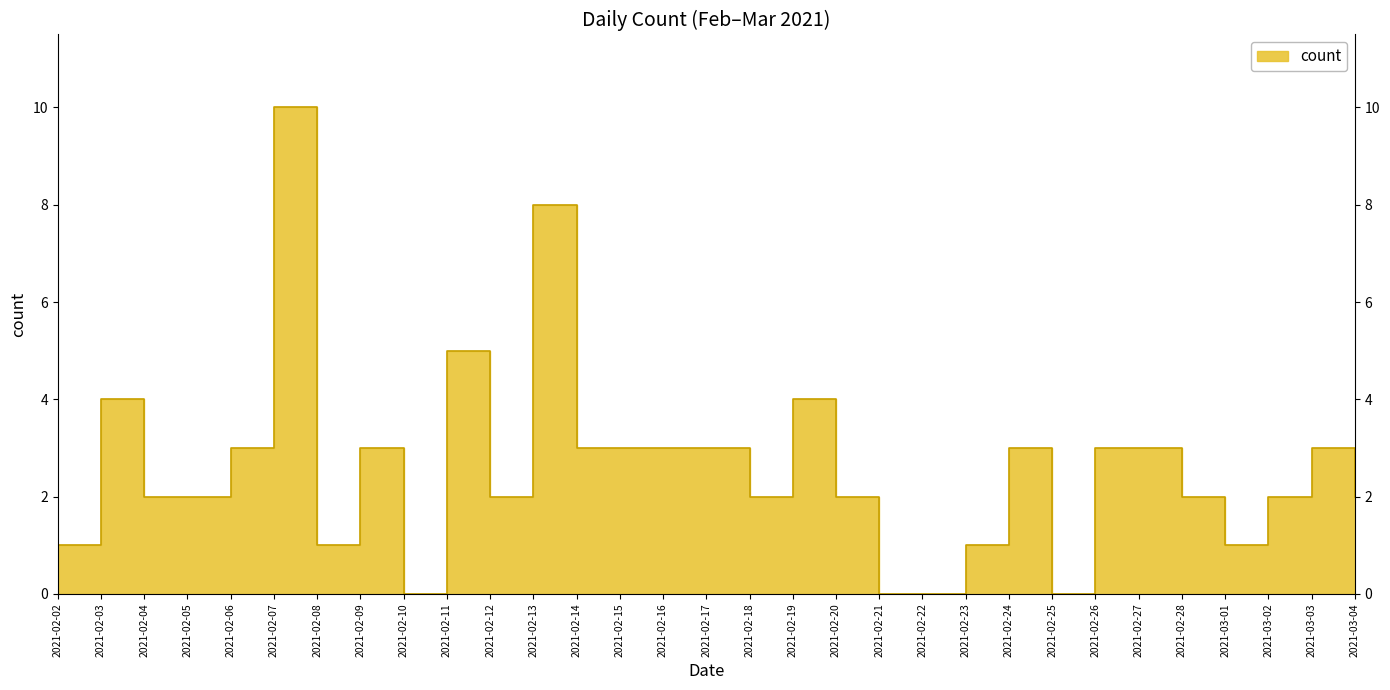

What is the approximate value at 2021-02-19?

4